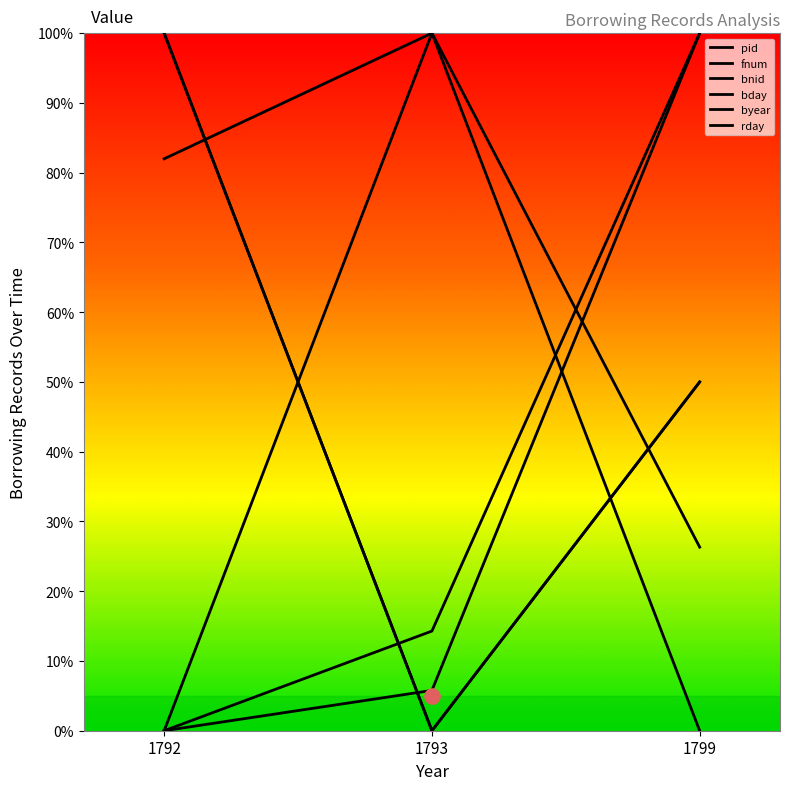

Which series has the largest Y range (max minus min)?

pid